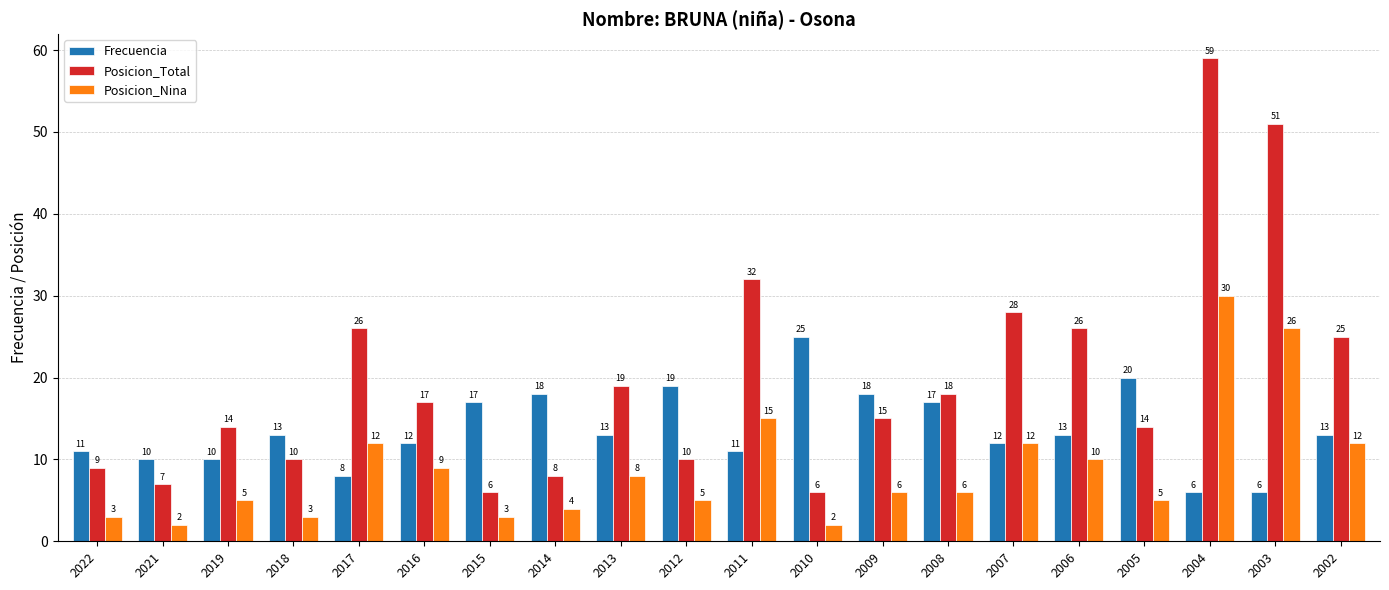

Does the chart contain any negative values?

No